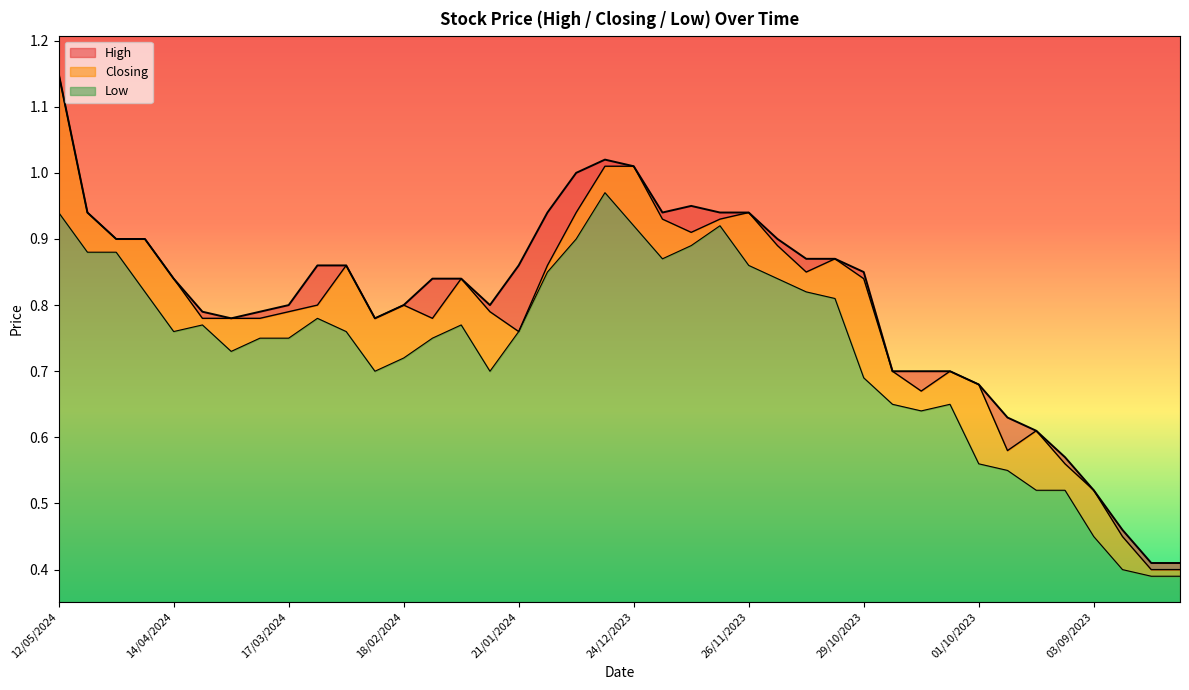

What are all the series names shown in the legend?

High, Closing, Low